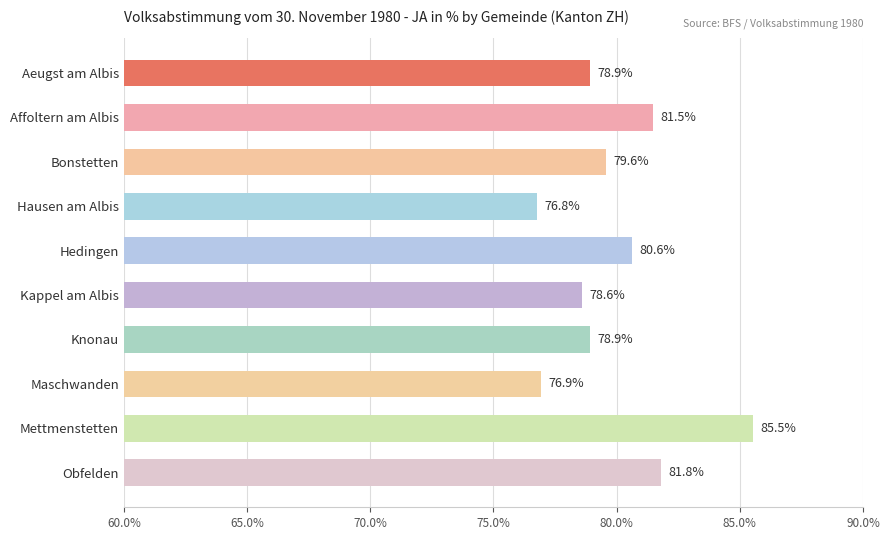

What is the change in value from Knonau to Mettmenstetten?

+6.6